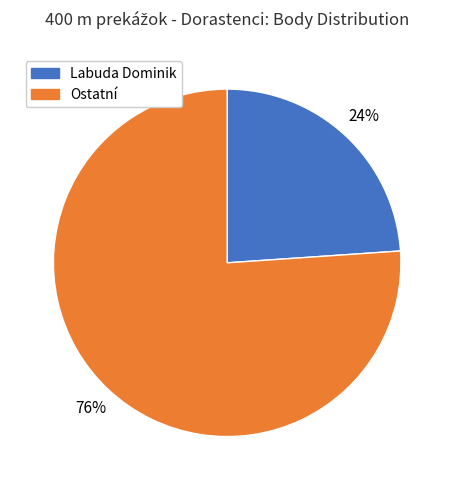

To the nearest percent, what is the difference between the largest and smallest slice percentages?

52%